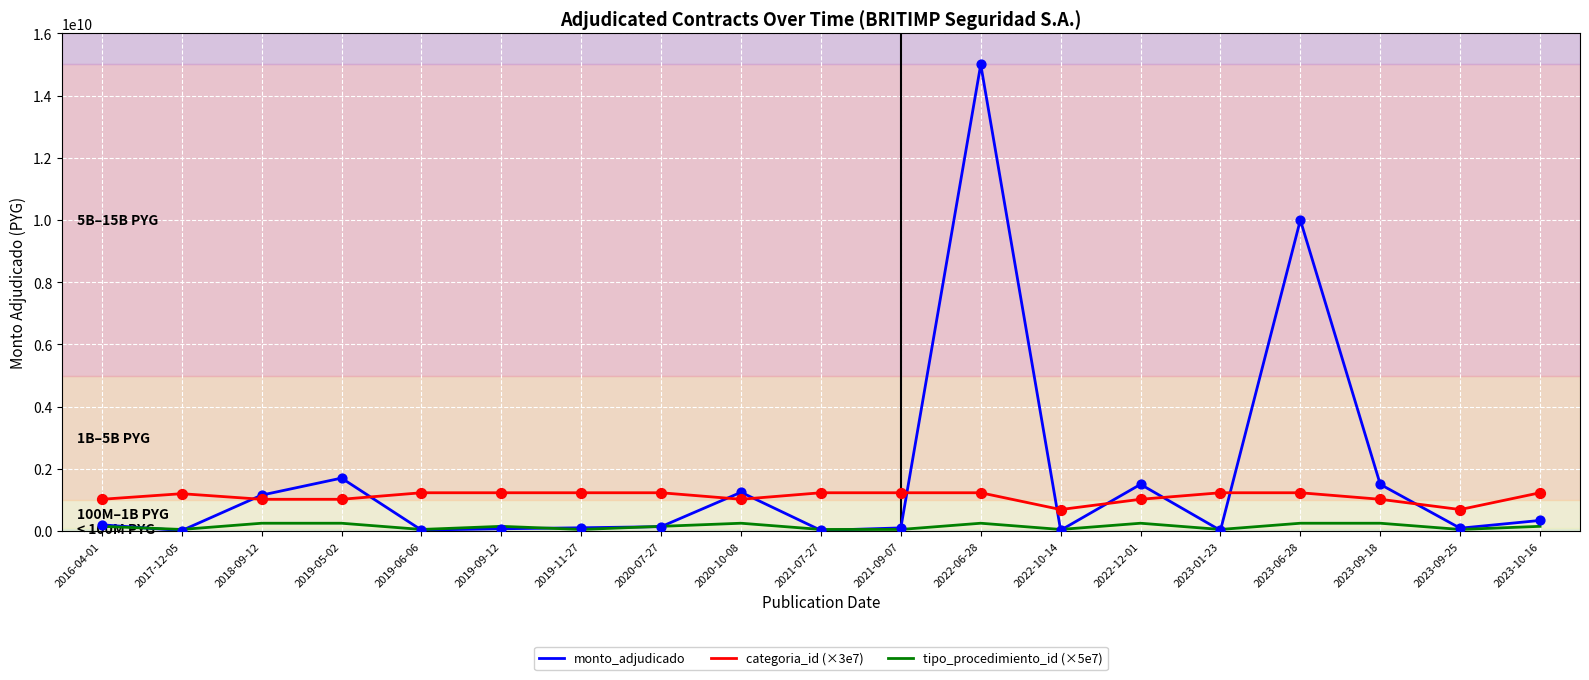

What is the total value across all series at 2023-09-25?

830000000